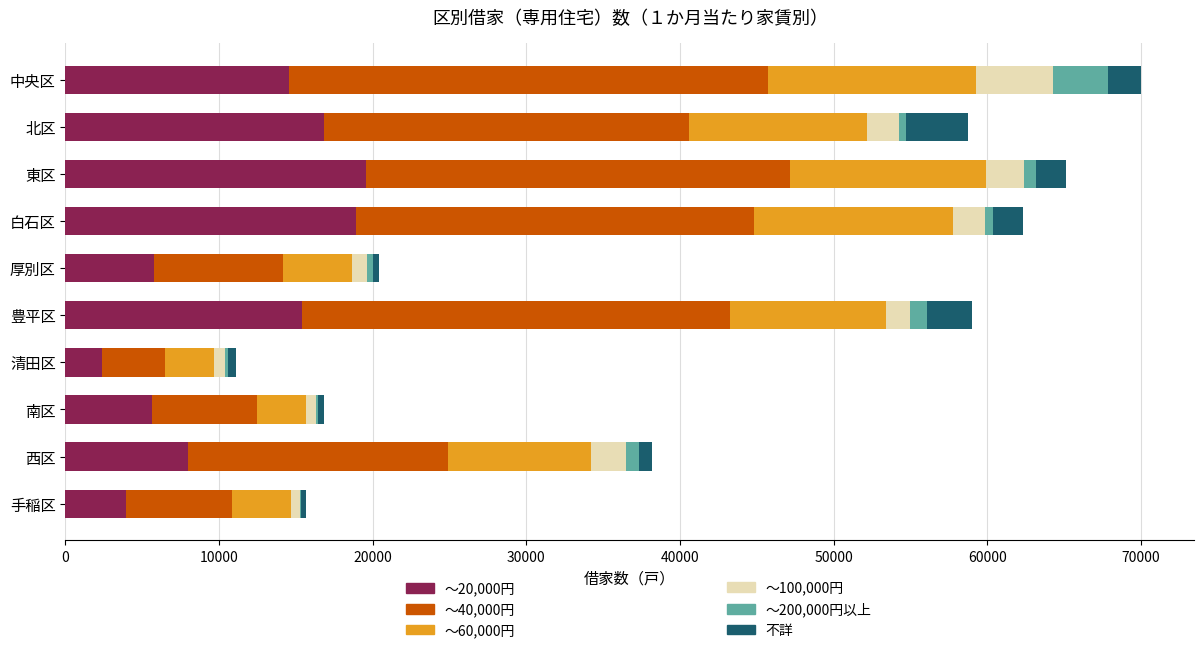

Is it true that 不詳 equals 473 at 西区?

False